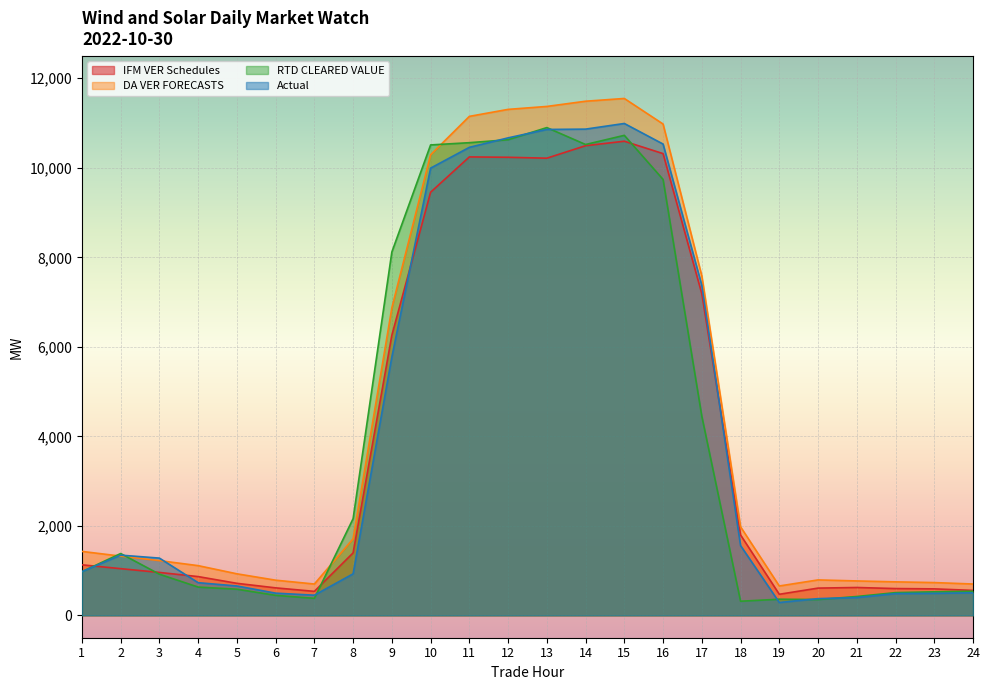

What is the difference between the maximum and minimum values in the RTD CLEARED VALUE series?

10583.1